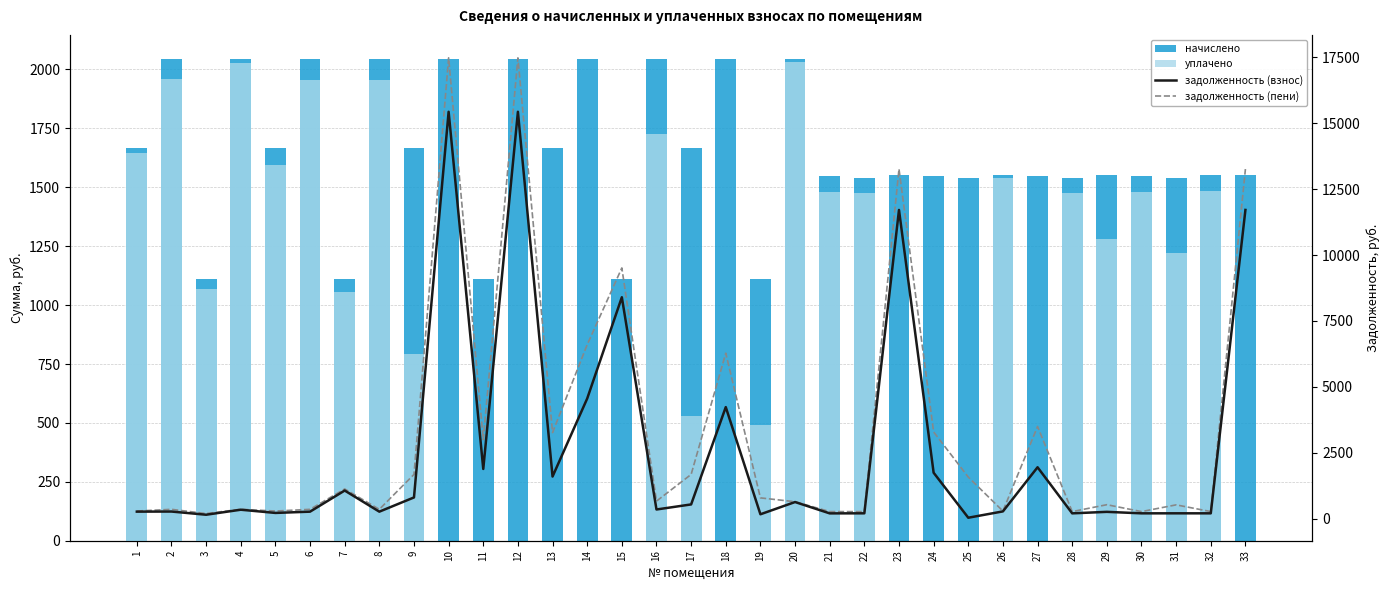

What is the average value of the начислено series?

1650.2